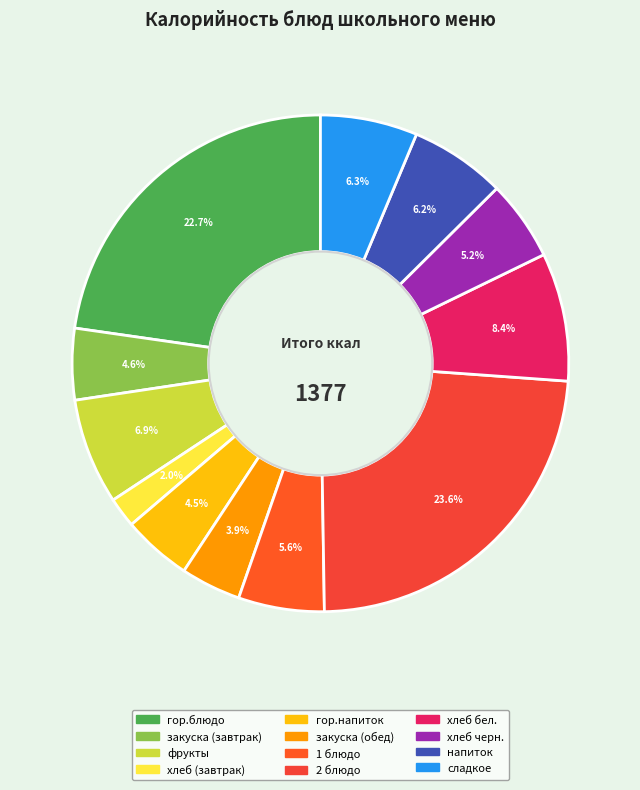

To the nearest percent, what is the difference between the largest and smallest slice percentages?

22%